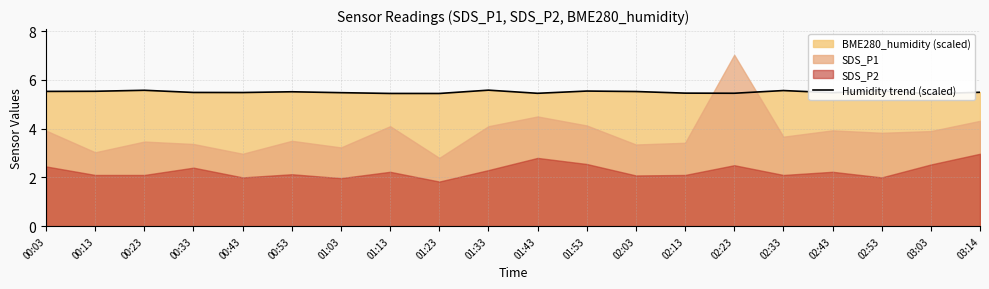

Approximately how many times larger is the value at 00:23 compared to 00:53?

1.0